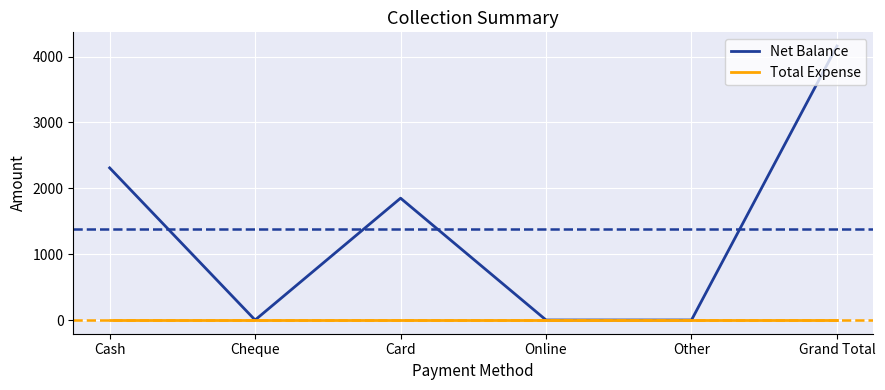

Which series has the largest range (max minus min)?

Net Balance